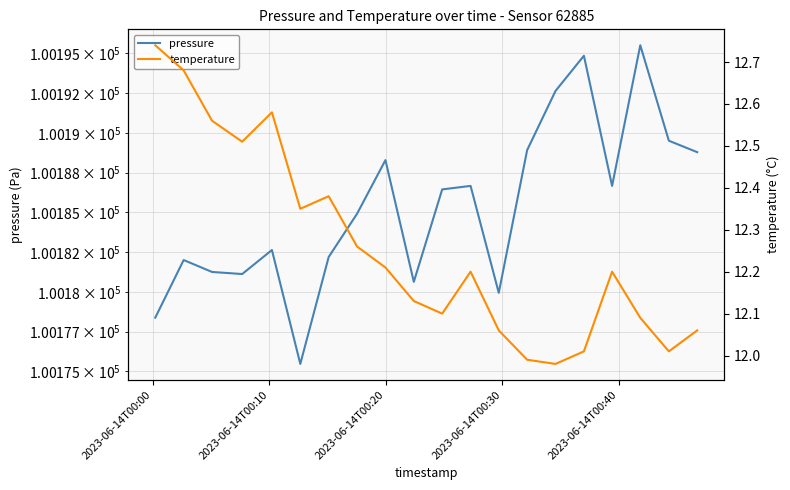

What is the maximum value for temperature?

12.7